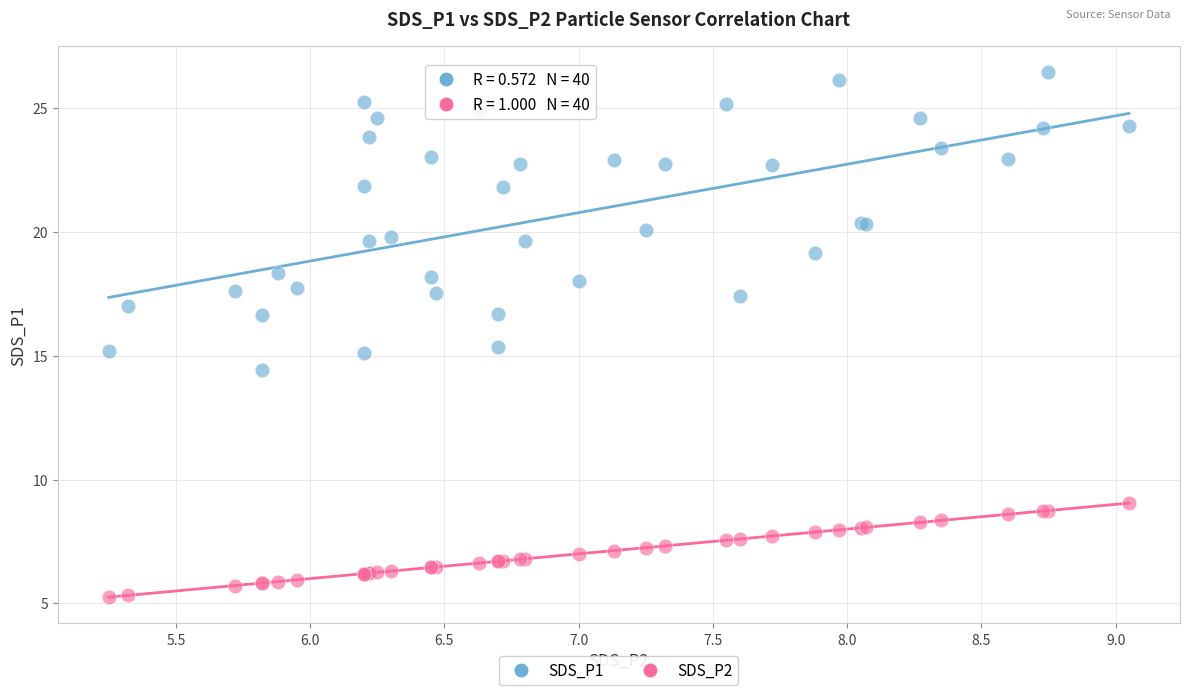

Which series has the widest spread of Y values?

SDS_P1